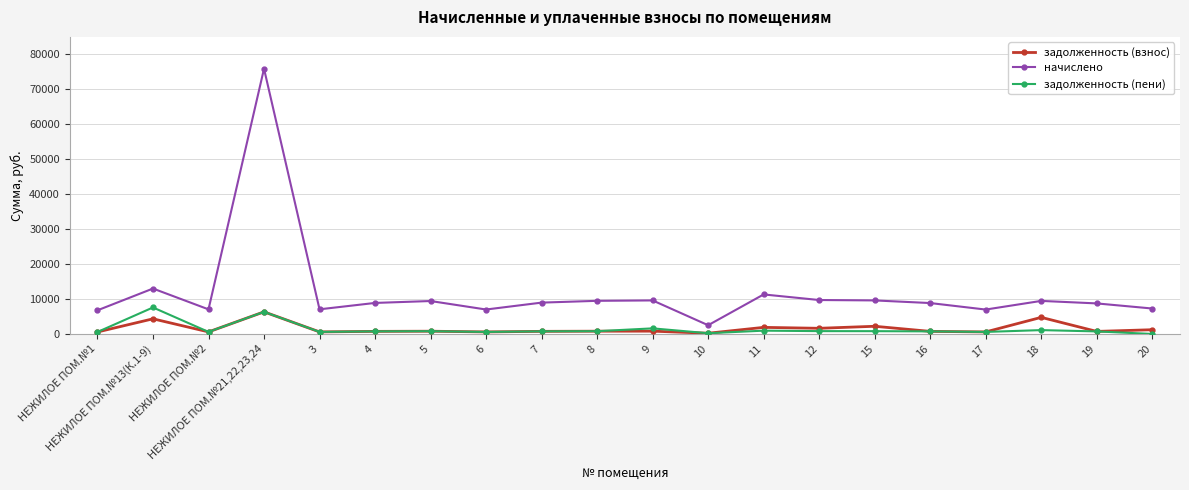

Which series has the largest range (max minus min)?

начислено